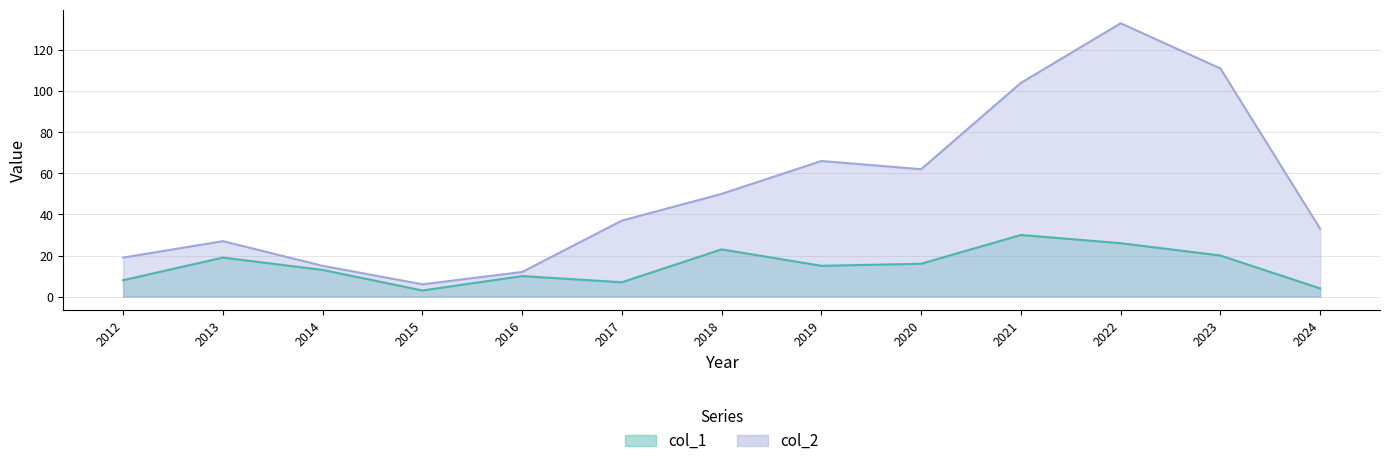

What are all the series names shown in the legend?

col_1, col_2